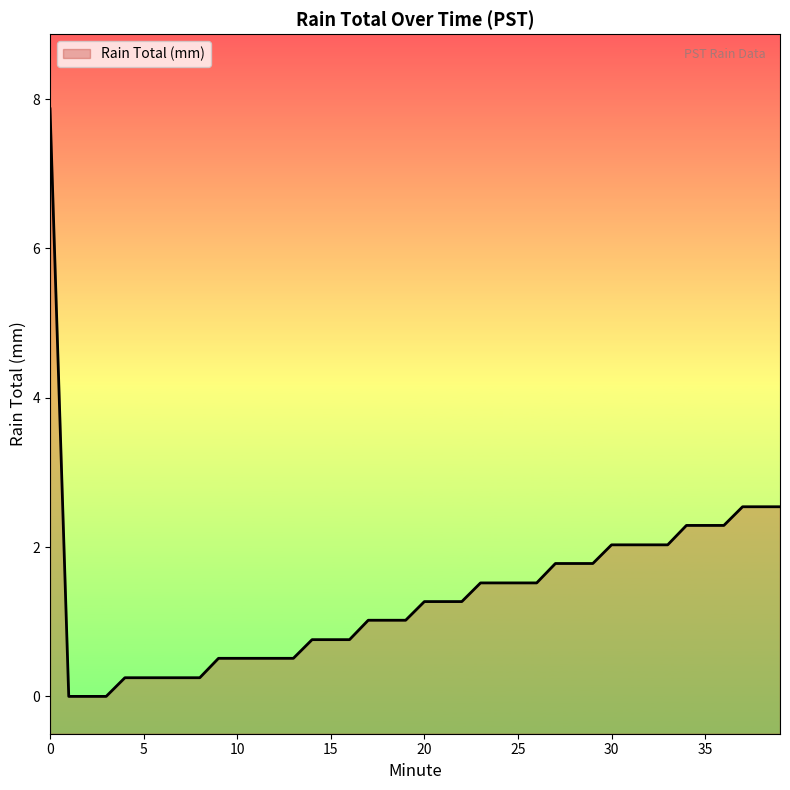

Does the chart display data point markers on the line(s)?

No